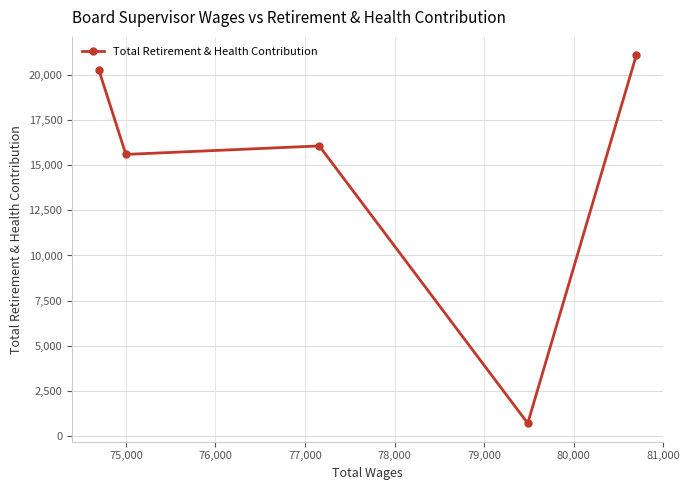

True or false: the data has more than 1 interior local peaks.

False